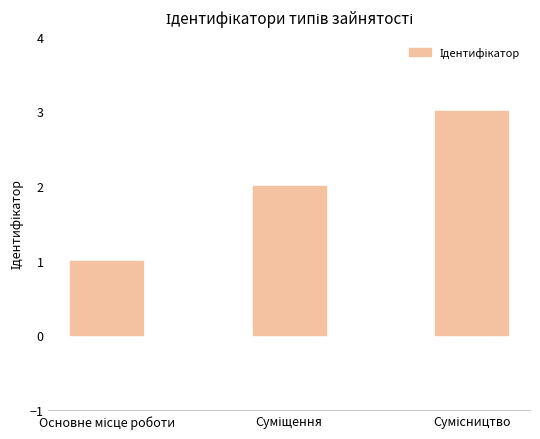

Reading right to left, transcribe all the data shown in this chart.

3	2	1